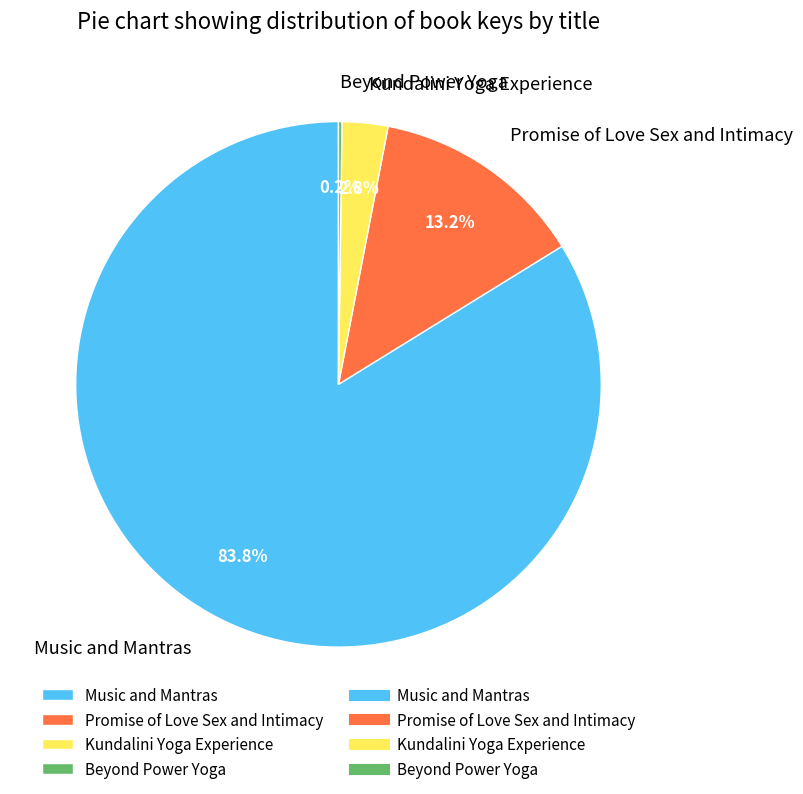

What is the ratio of the value at Promise of Love Sex and Intimacy to the value at Music and Mantras?

0.2